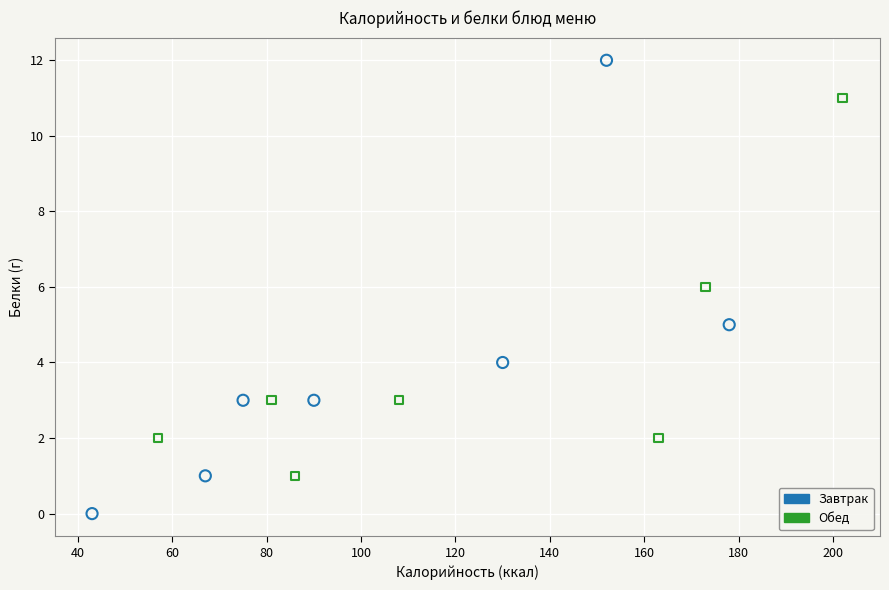

Which series reaches the minimum Y coordinate?

Завтрак